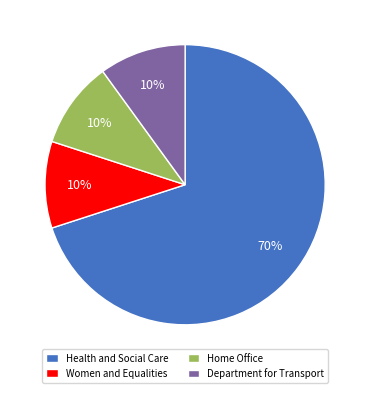

To the nearest percent, what portion does Women and Equalities represent?

10%